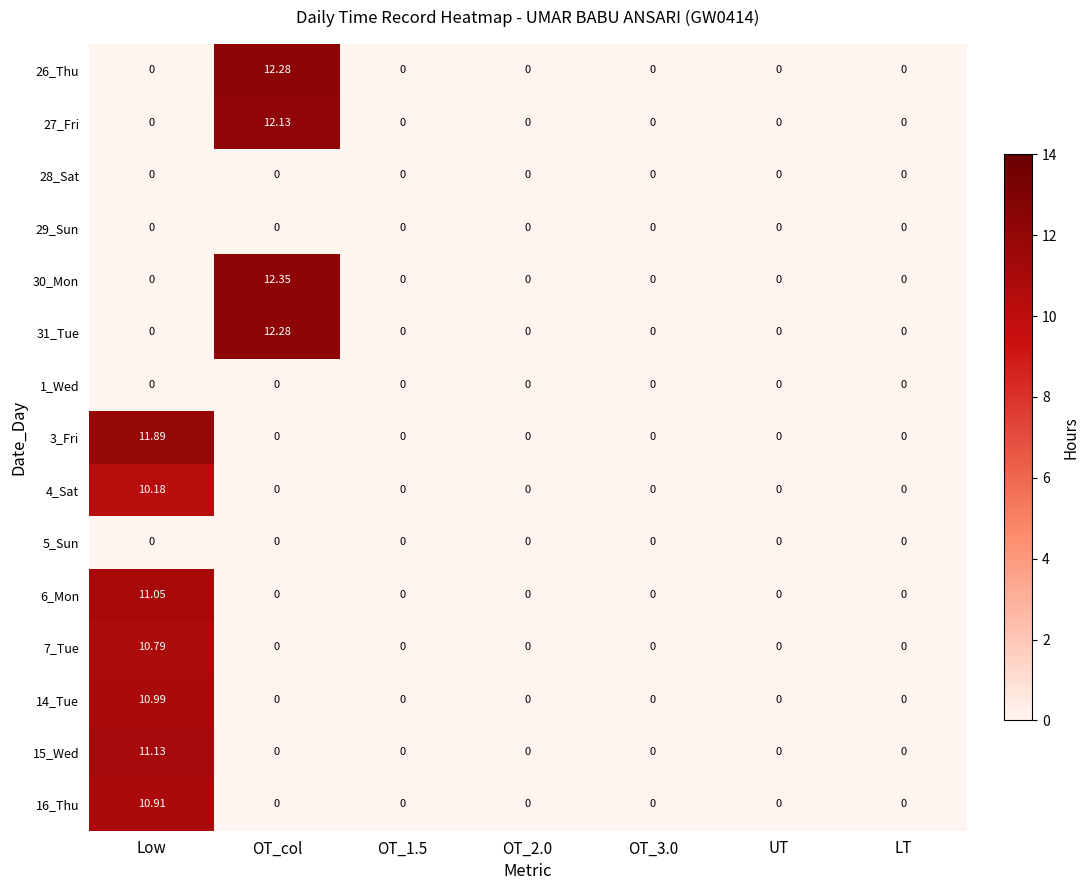

Is the value of 4_Sat at Low greater than the value of 14_Tue at OT_2.0?

Yes